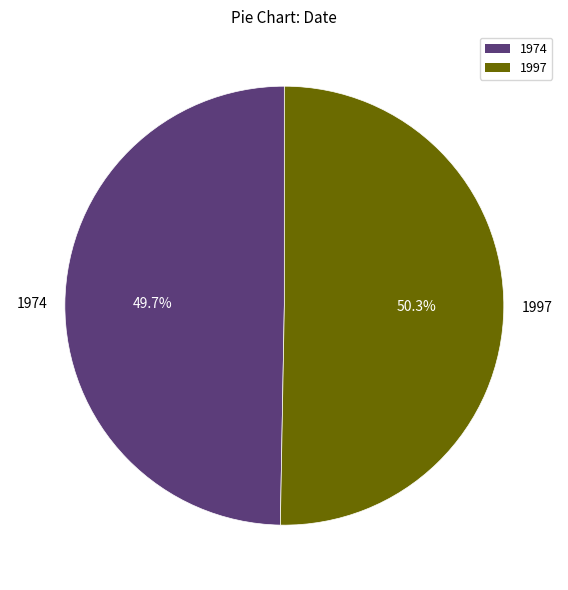

What is the ratio of the value at 1974 to the value at 1997?

1.0